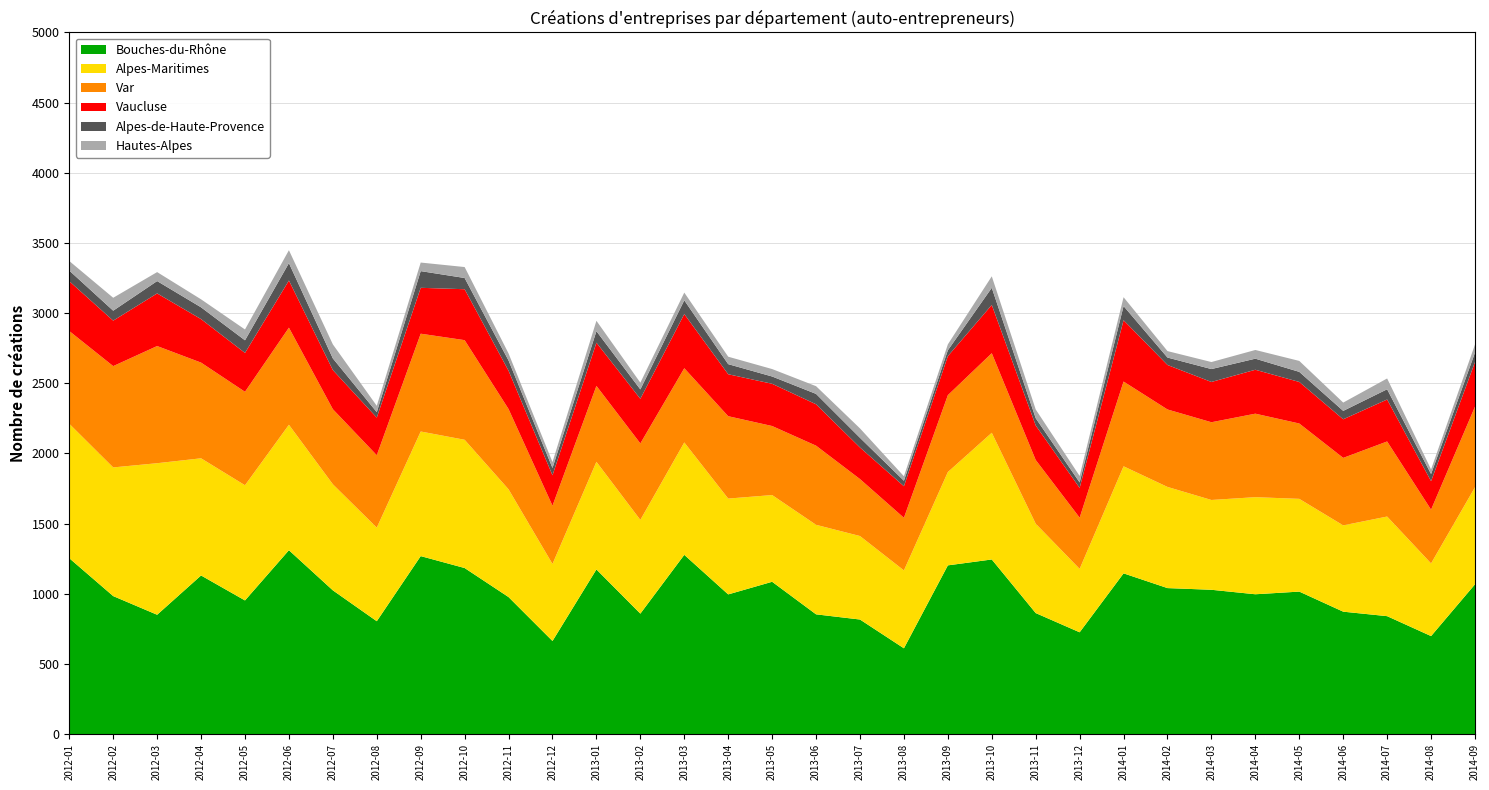

Reading left to right, list all the values displayed in this chart.

Bouches-du-Rhône: 1253	983	850	1130	952	1310	1024	804	1268	1183	976	663	1173	858	1277	995	1085	853	816	611	1202	1244	862	725	1145	1040	1028	996	1015	872	840	698	1067
Alpes-Maritimes: 958	917	1080	835	821	894	756	667	888	914	768	549	767	668	801	683	618	638	595	555	665	903	637	452	763	721	640	692	661	615	710	518	692
Var: 661	722	835	682	666	692	535	516	697	710	572	415	541	545	529	587	492	564	406	375	548	567	454	365	604	552	554	595	537	481	535	383	574
Vaucluse: 355	324	375	310	277	336	279	268	327	363	273	217	308	318	386	299	301	295	225	225	278	344	246	212	437	317	287	313	296	275	299	203	318
Alpes-de-Haute-Provence: 76	71	88	84	90	124	83	39	119	80	73	52	82	67	98	72	52	74	69	39	42	122	52	39	101	53	92	79	72	60	73	51	67
Hautes-Alpes: 68	92	64	57	77	92	100	45	61	78	50	42	74	48	55	53	53	55	67	32	42	82	62	46	63	46	50	62	78	59	77	33	58